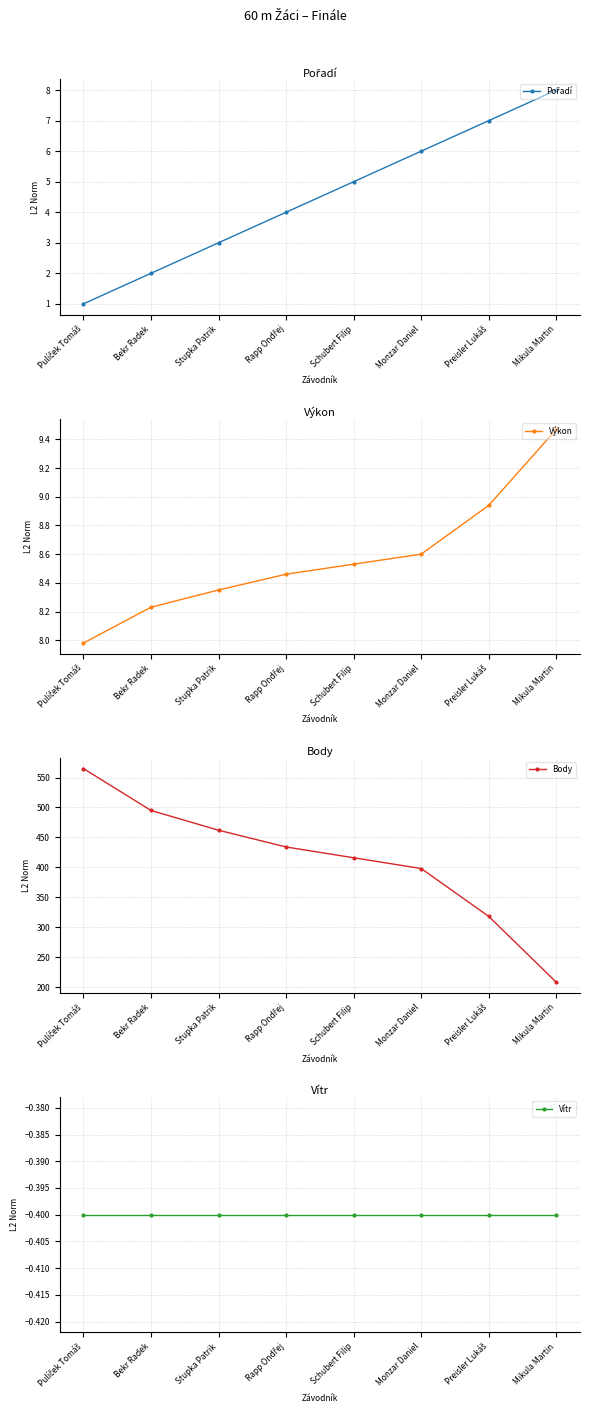

At which label does Vítr reach its peak?

Pulíček Tomáš